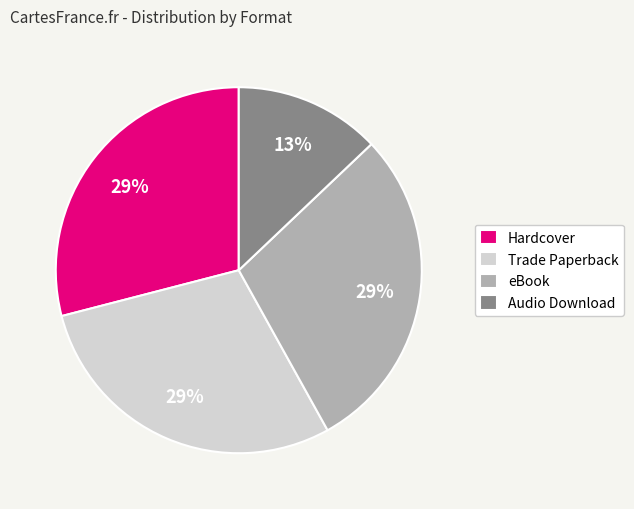

What percentage is the Audio Download slice, to the nearest percent?

13%